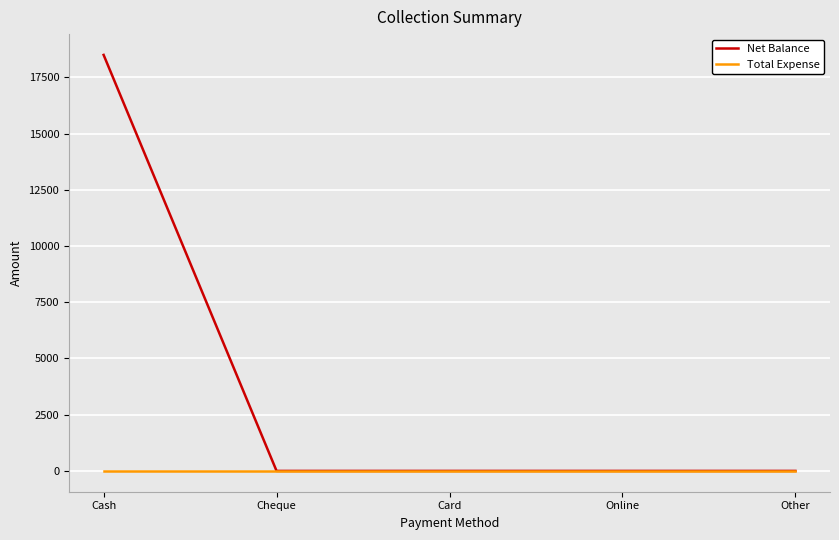

What is the spread (max minus min) of values at Cash?

18500